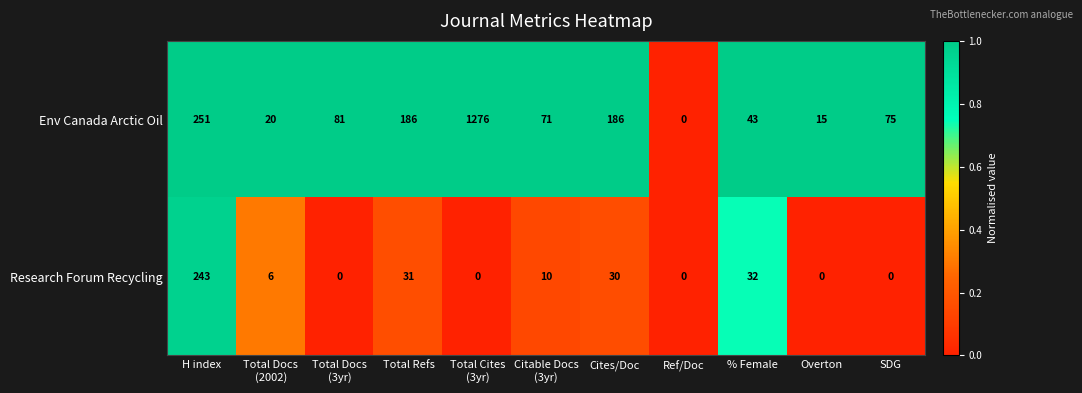

At SDG, list the series in order from largest to smallest.

Env Canada Arctic Oil, Research Forum Recycling